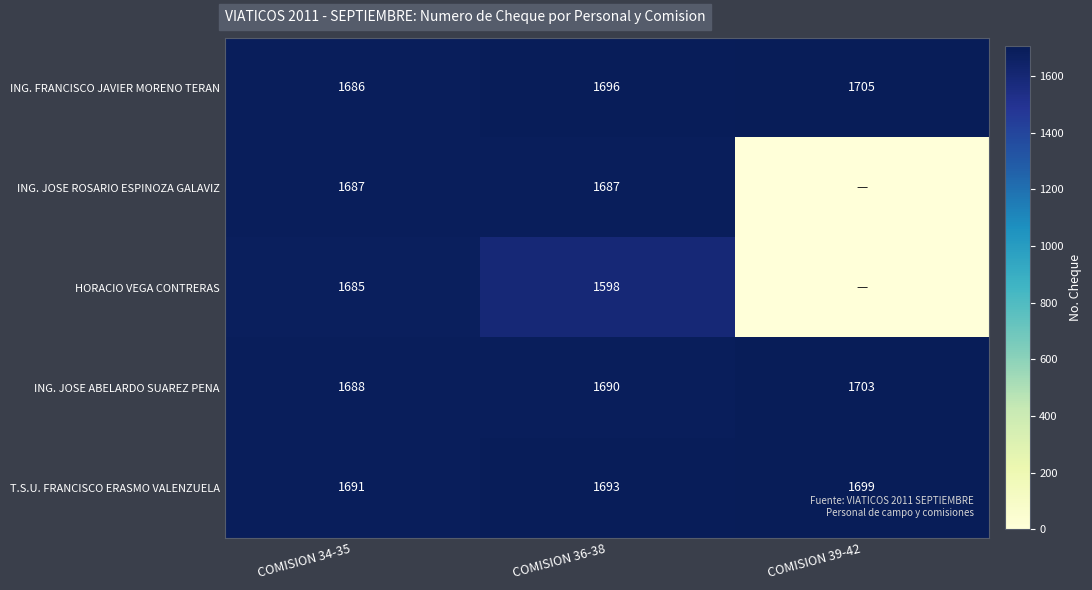

Rank the series at COMISION 34-35 from highest to lowest value.

T.S.U. FRANCISCO ERASMO VALENZUELA, ING. JOSE ABELARDO SUAREZ PENA, ING. JOSE ROSARIO ESPINOZA GALAVIZ, ING. FRANCISCO JAVIER MORENO TERAN, HORACIO VEGA CONTRERAS